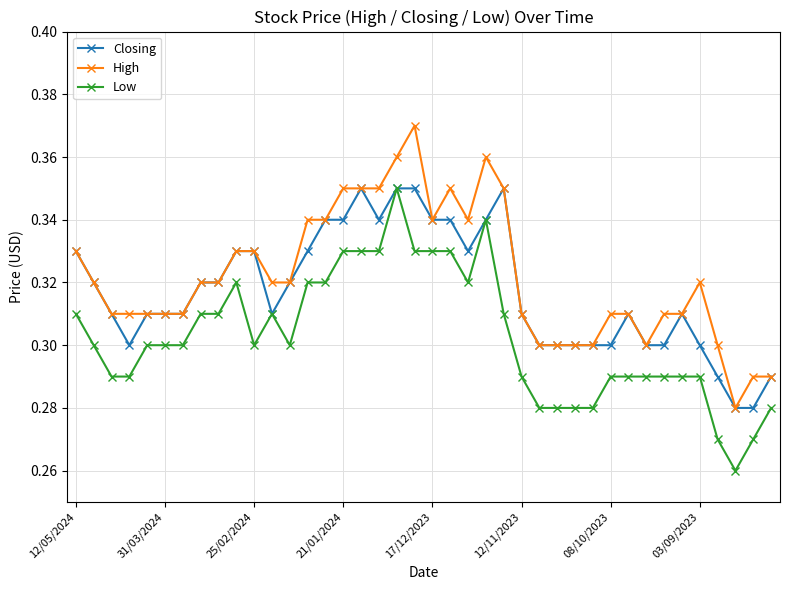

True or false: Low has more than 1 interior local peaks.

True